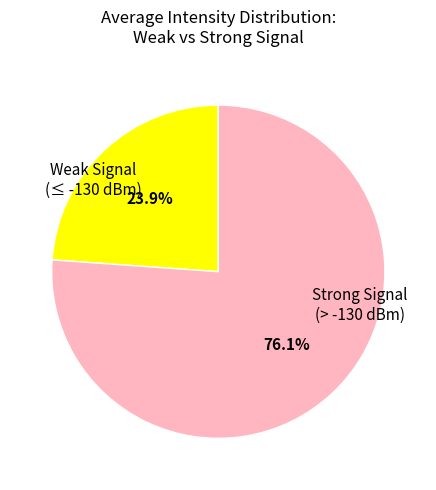

Is there any slice that represents more than half of the pie?

Yes